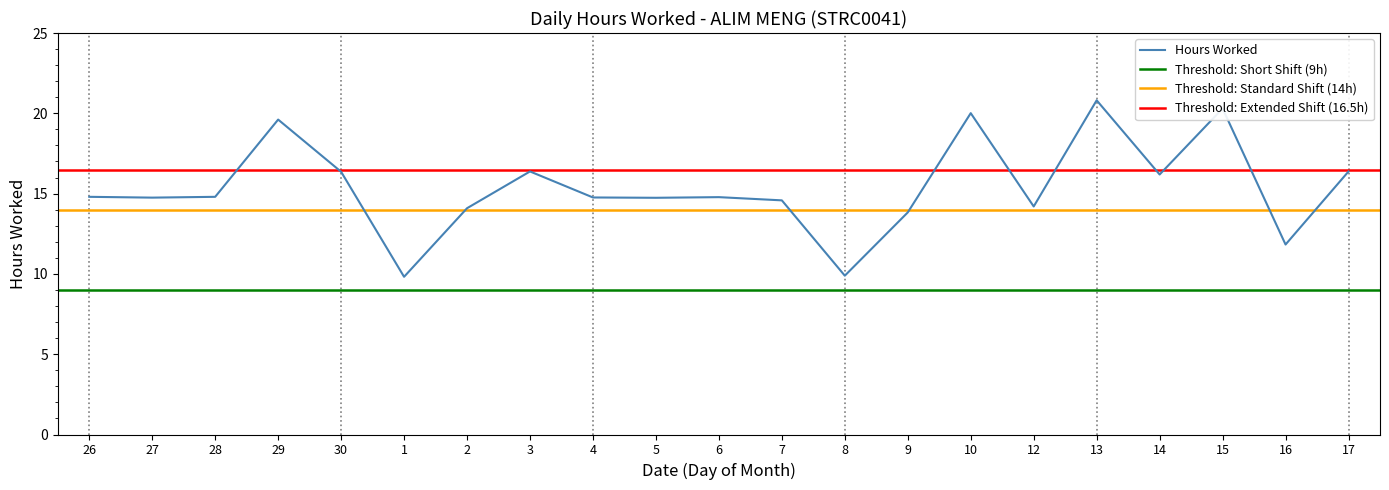

What is the value of the 20th point from the left?

11.8